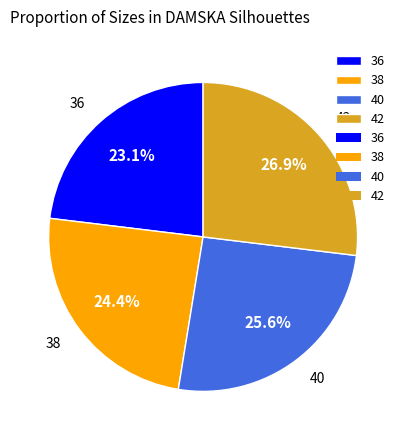

Approximately how many times larger is the value at 40 compared to 42?

1.0